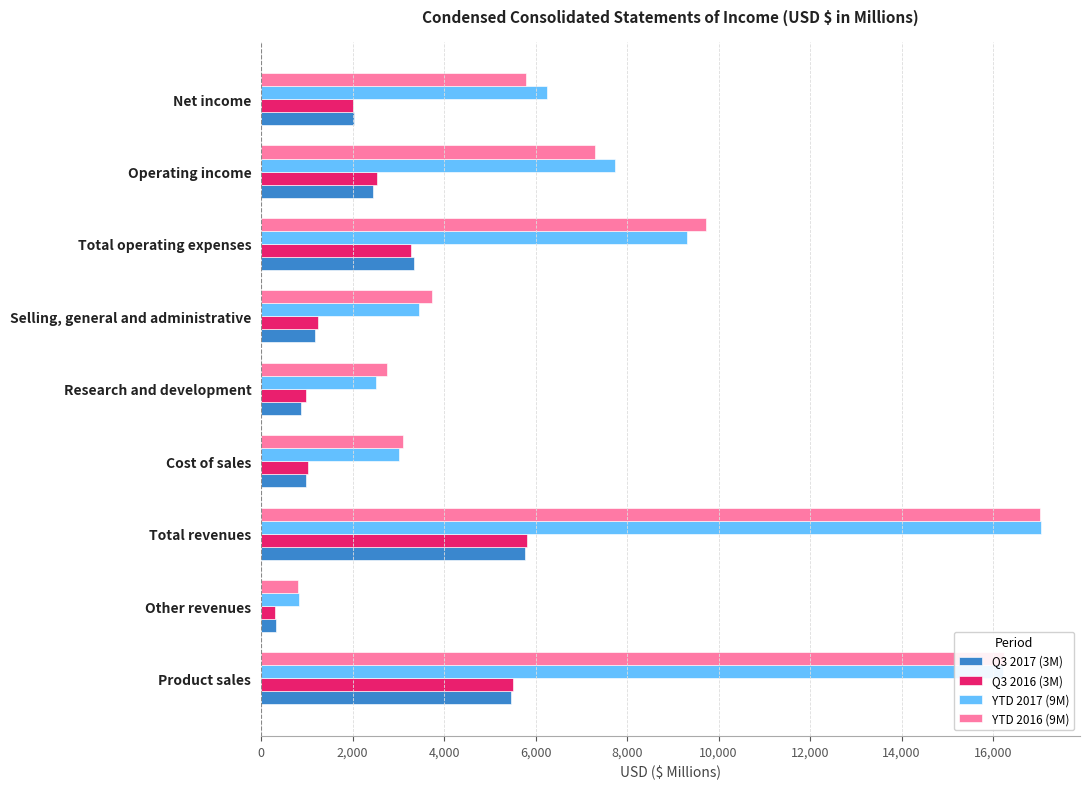

At which category does the chart reach its peak across all series?

Total revenues